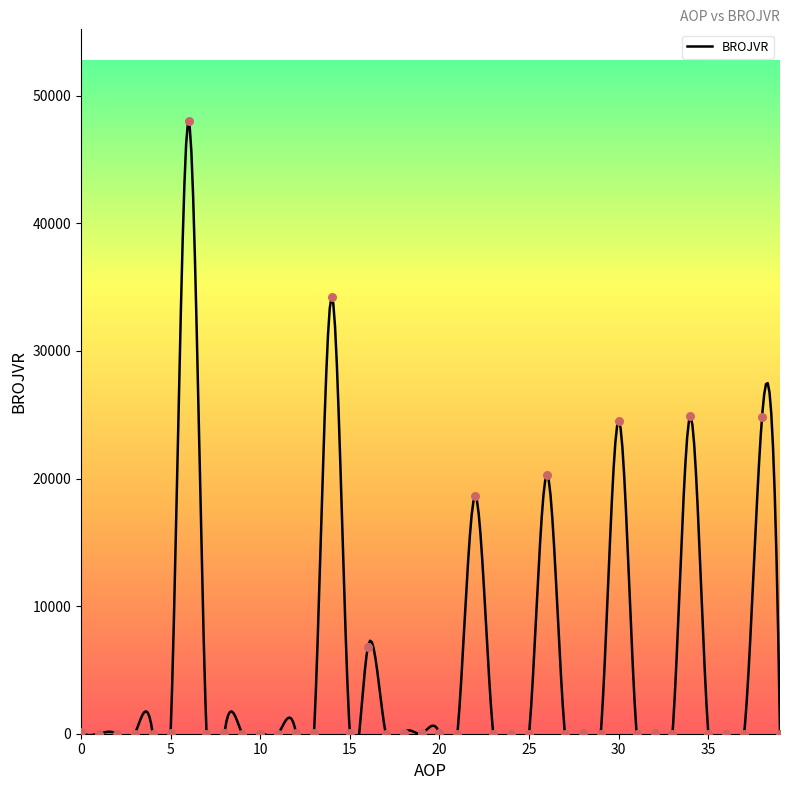

Which has a higher value, 29 or 3?

29